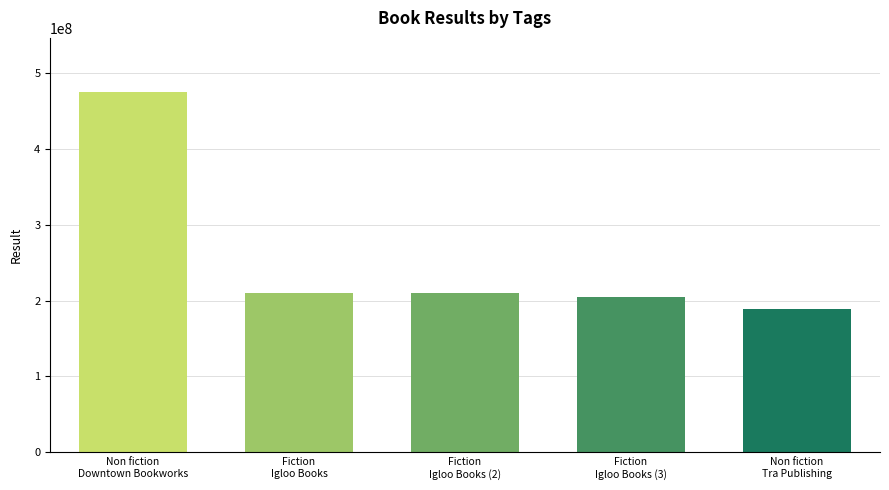

Does the chart contain stacked bars?

No